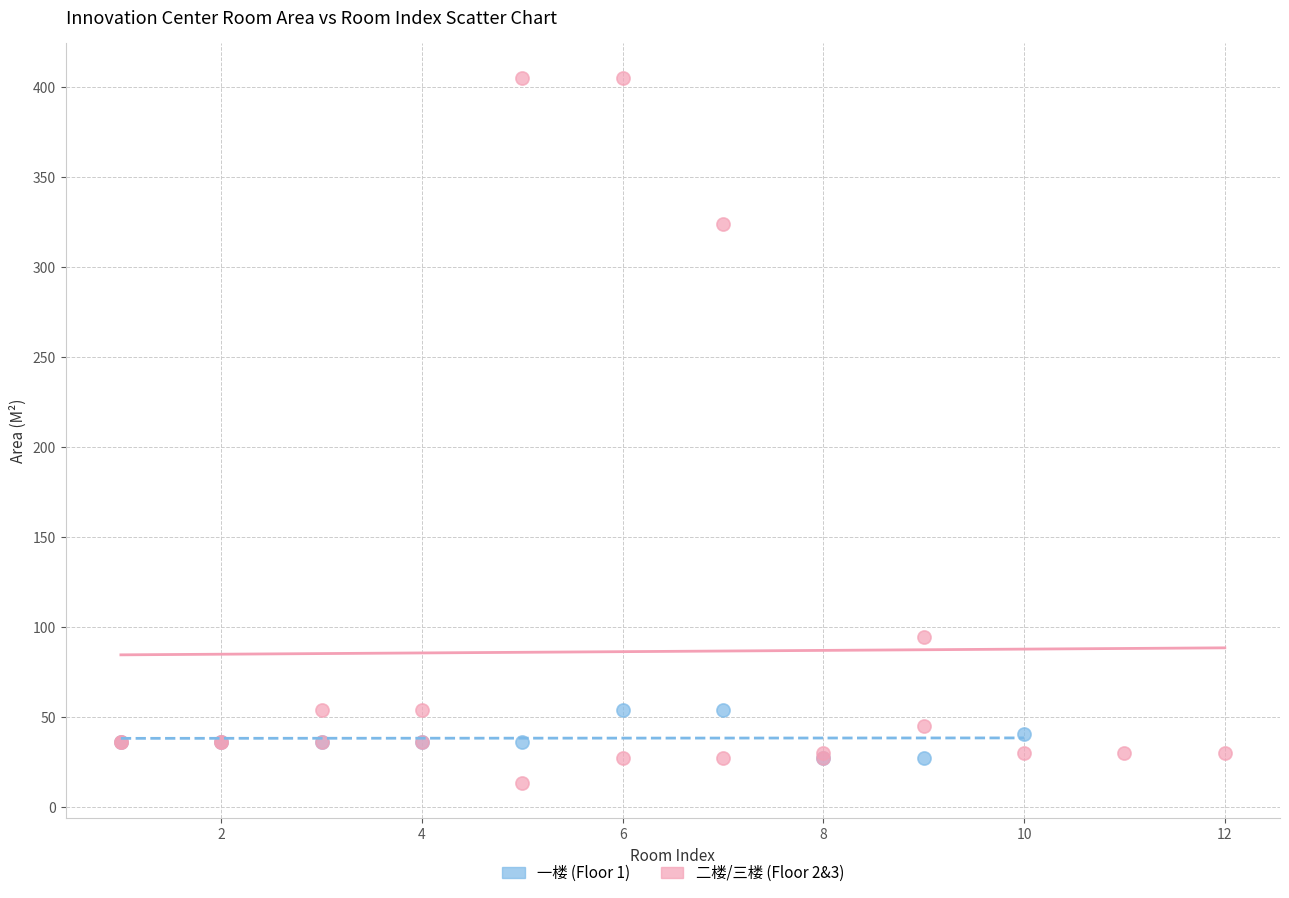

Which series contains the highest Y value?

二楼/三楼 (Floor 2&3)